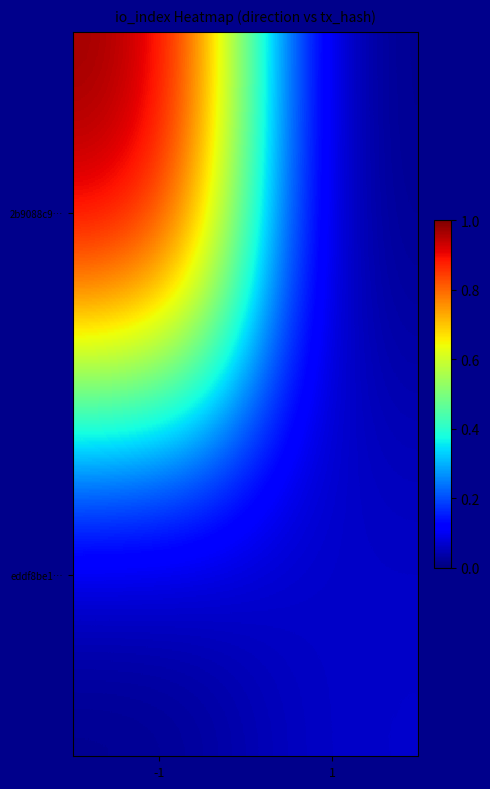

Rank the series at -1 from highest to lowest value.

2b9088c9…, eddf8be1…